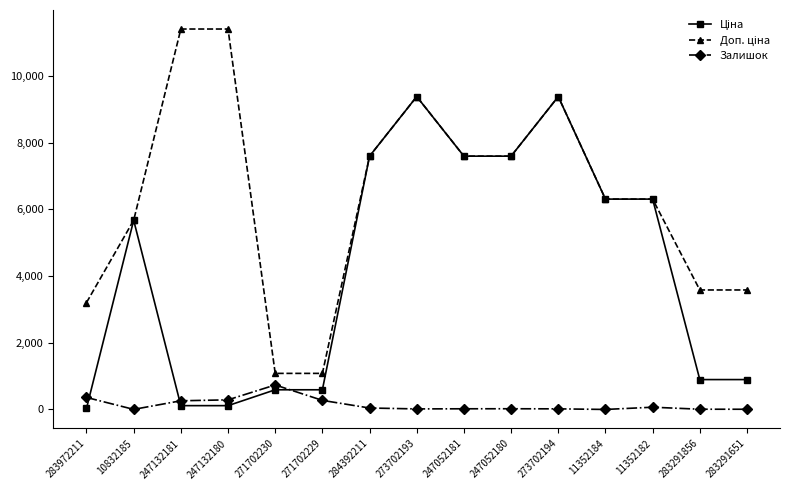

At how many categories does at least one series exceed 4855?

10